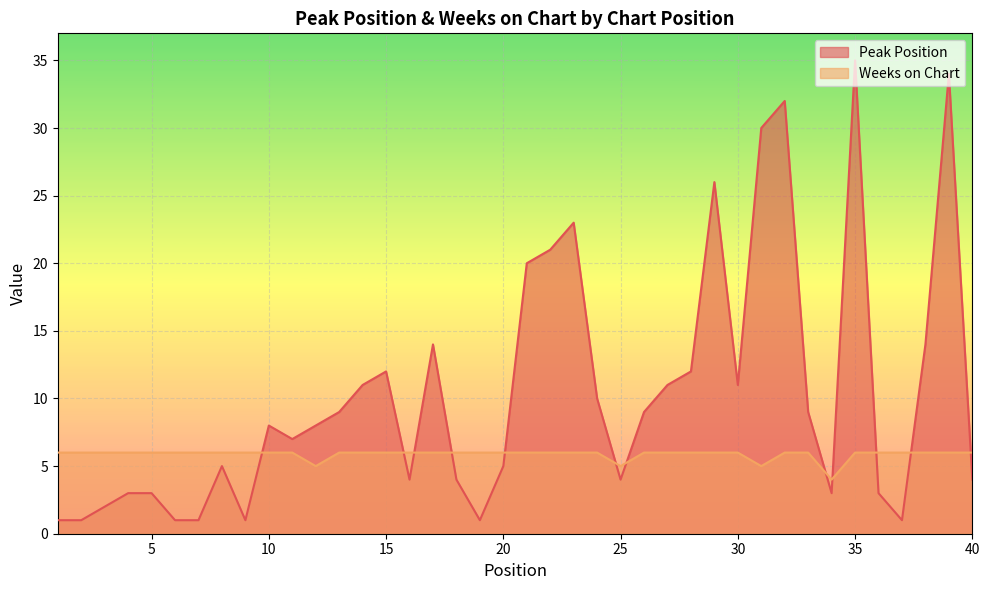

At how many categories does at least one series exceed 8?

19